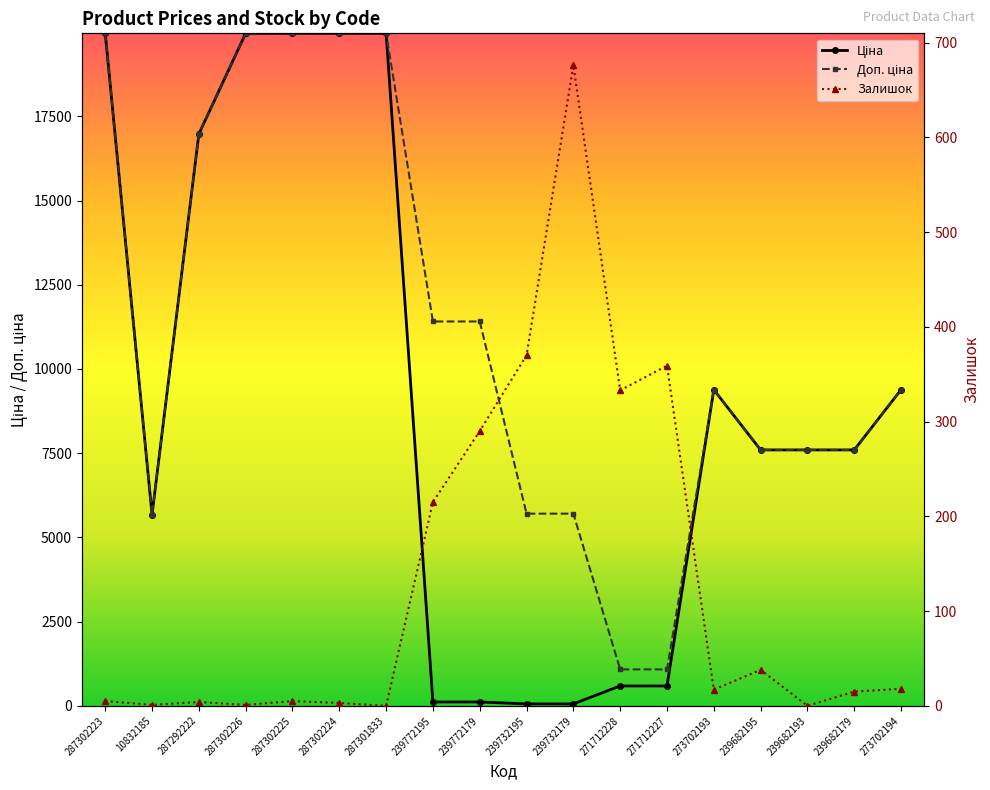

Reading right to left, extract all data points from this chart.

Ціна: 9384.0	7596.5	7596.5	7596.5	9384.0	589.9	589.9	57.0	57.0	114.1	114.1	19964.2	19964.2	19964.2	19964.2	16976.3	5673.8	19964.2
Доп. ціна: 9384.0	7596.5	7596.5	7596.5	9384.0	1081.7	1081.7	5705.0	5705.0	11410.0	11410.0	19964.2	19964.2	19964.2	19964.2	16976.3	5673.8	19964.2
Залишок: 18.0	15.0	0.0	38.0	17.0	359.0	333.0	676.0	370.0	290.0	215.0	0.0	3.0	5.0	1.0	4.0	1.0	5.0